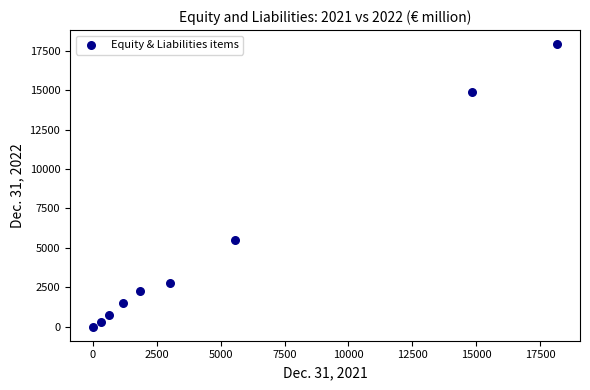

What Y value in the scatter plot is closest to 8959?

5479